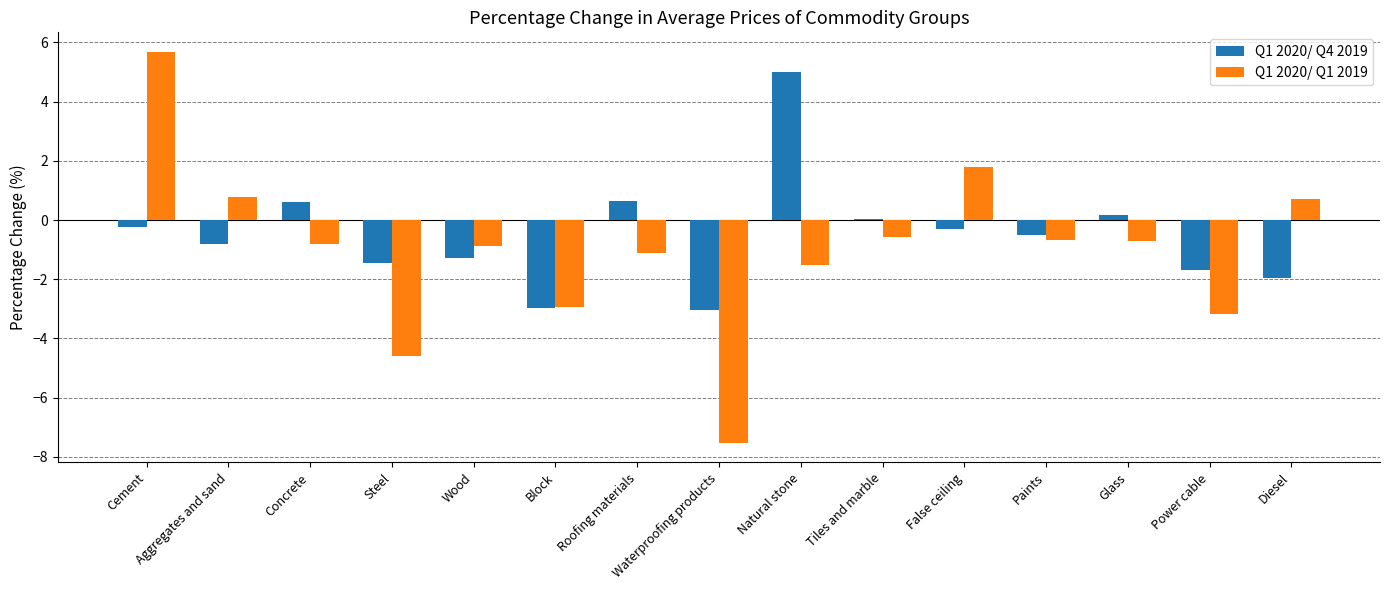

What is the greatest value displayed?

5.7